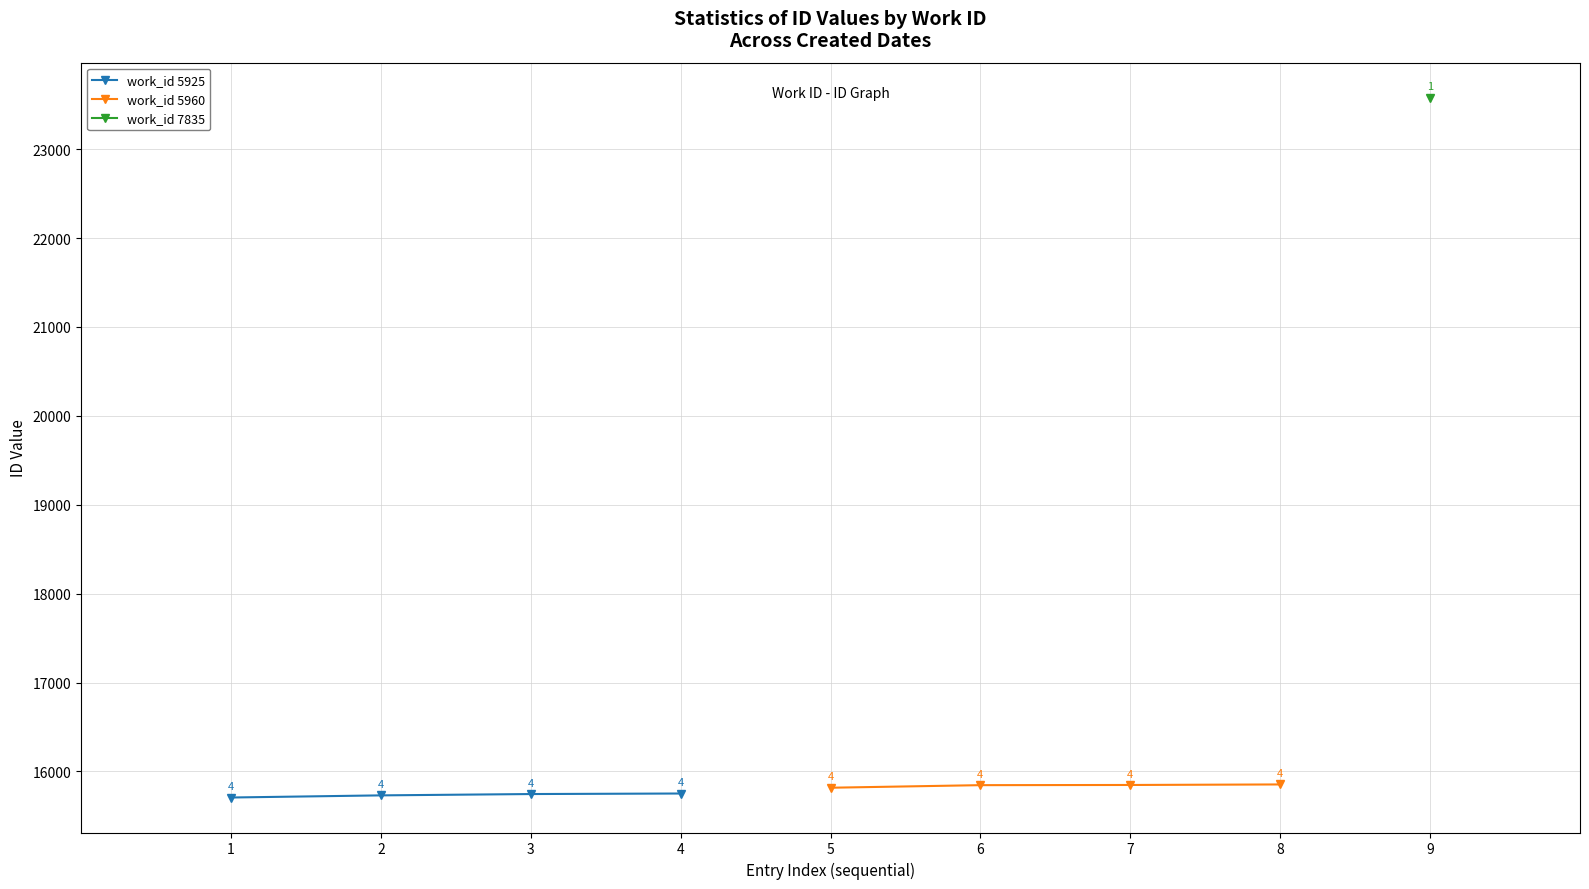

True or false: work_id 5960 and work_id 5925 cross at least once.

False